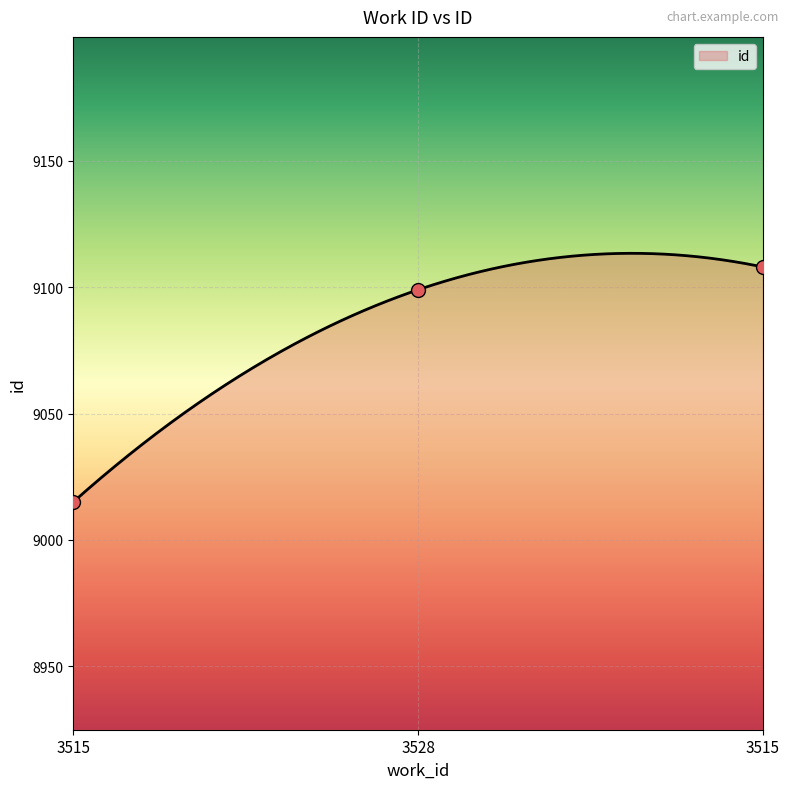

What is the change in value from 3515 to 3528?

+84